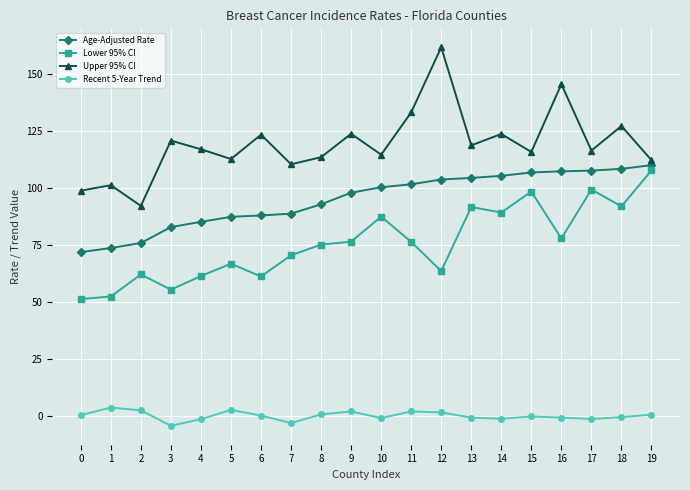

The value of Age-Adjusted Rate at 18 is 172.0. True or false?

False